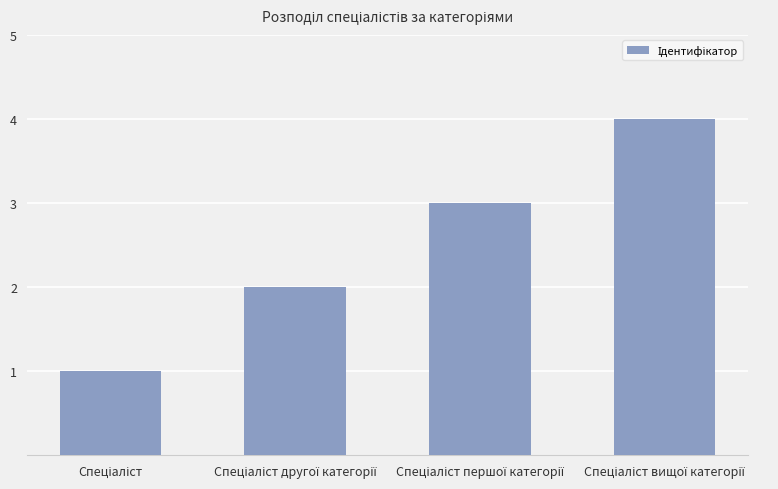

What is the maximum value shown in the chart?

4